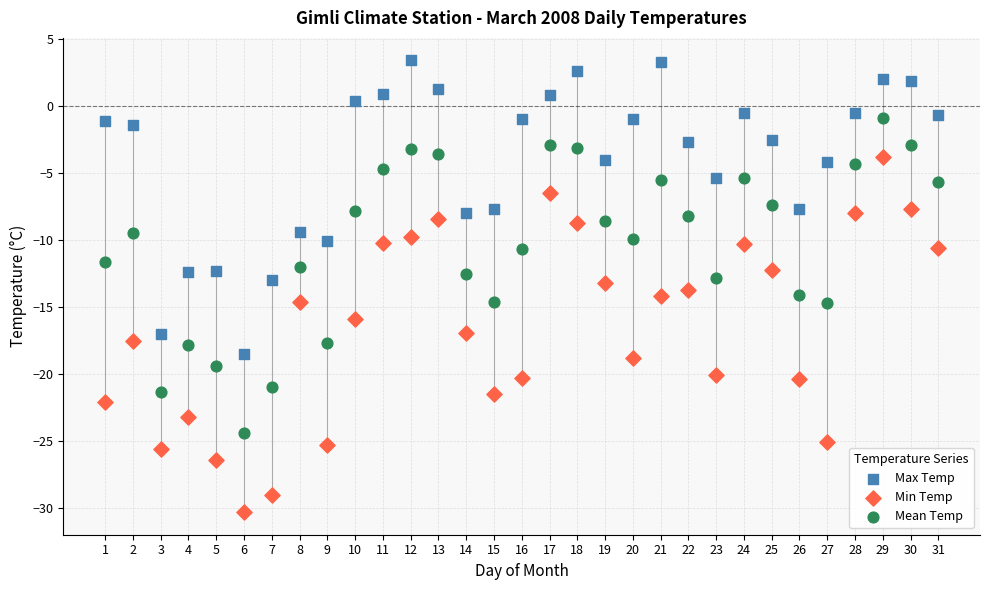

What are all the series names shown in the legend?

Max Temp, Min Temp, Mean Temp